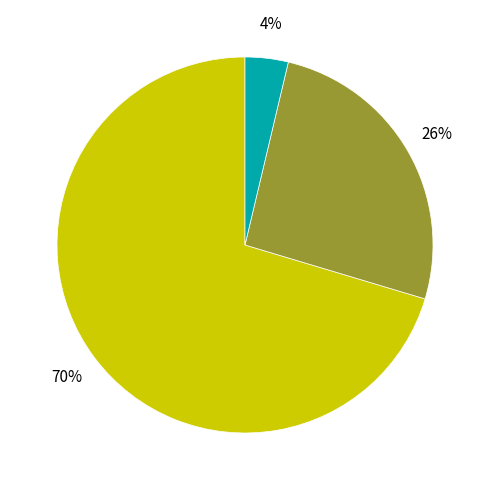

Does any single category account for the majority?

Yes